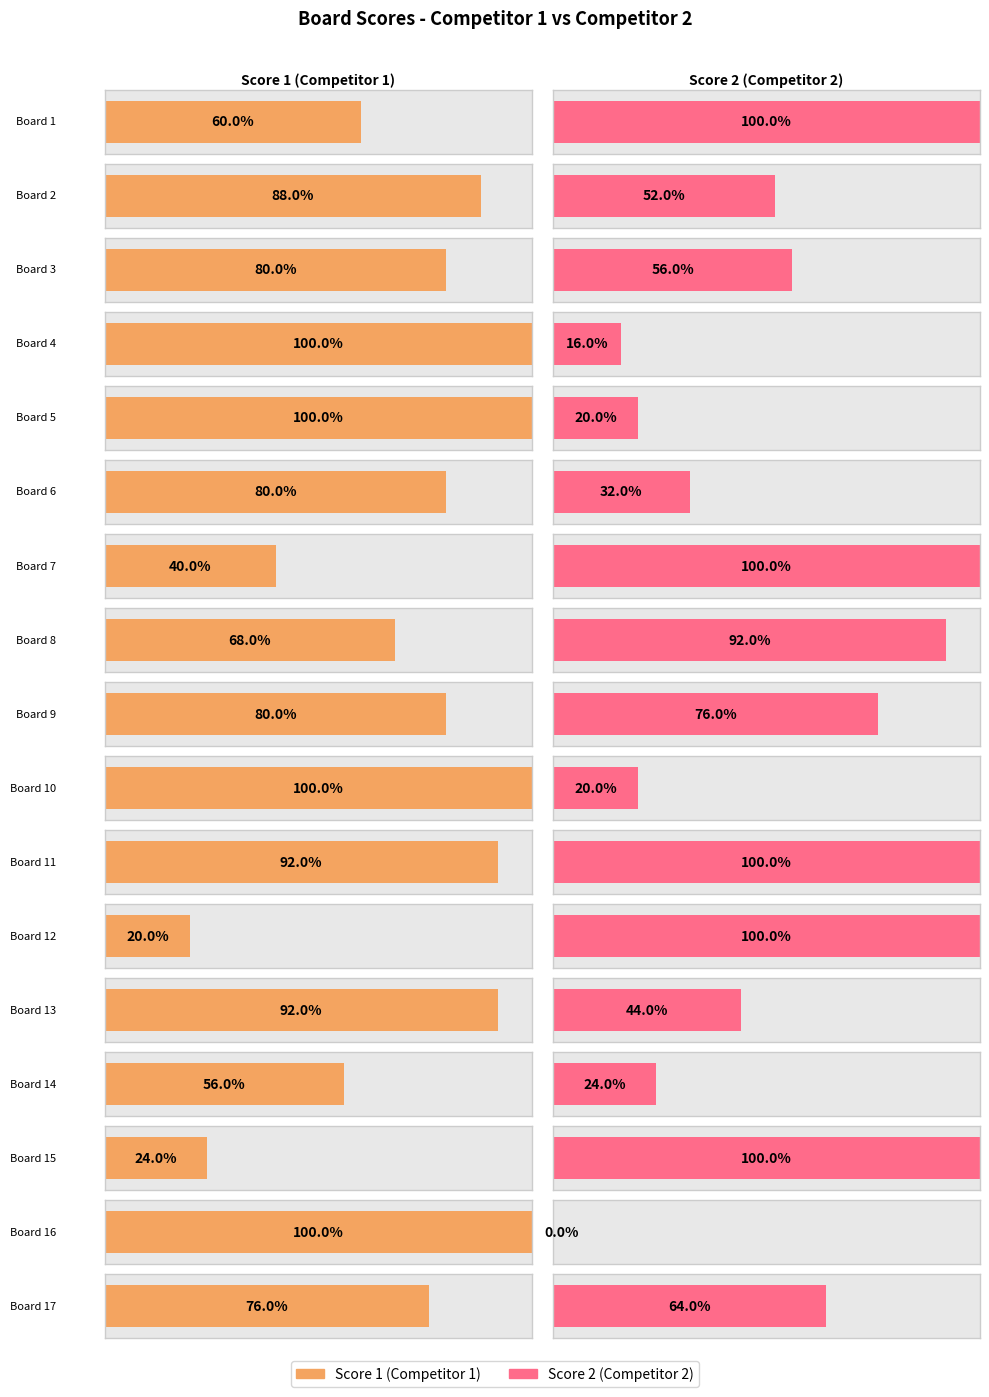

What are all the series names shown in the legend?

Score 1, Score 2